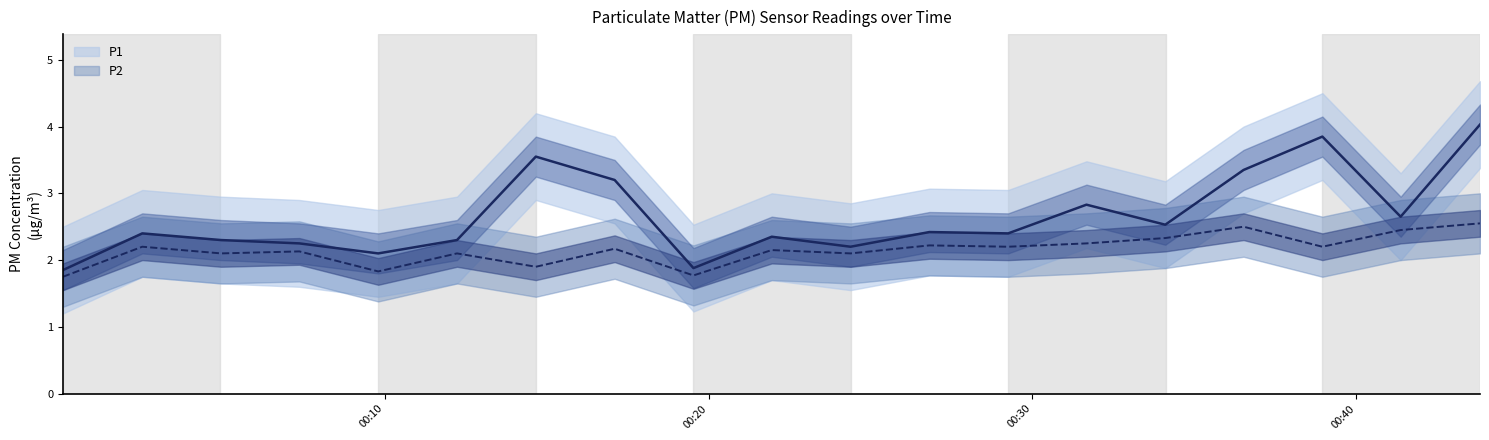

What is the average value of the P1 series?

2.7